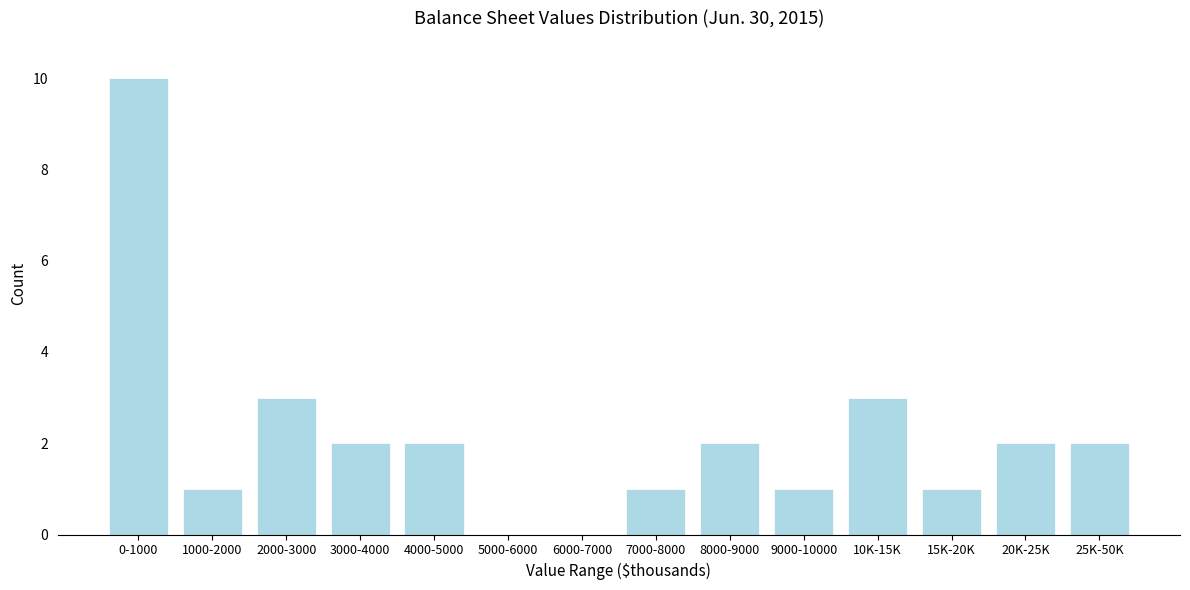

Reading left to right, what are all the values shown in this chart?

0-1000=10	1000-2000=1	2000-3000=3	3000-4000=2	4000-5000=2	5000-6000=0	6000-7000=0	7000-8000=1	8000-9000=2	9000-10000=1	10K-15K=3	15K-20K=1	20K-25K=2	25K-50K=2